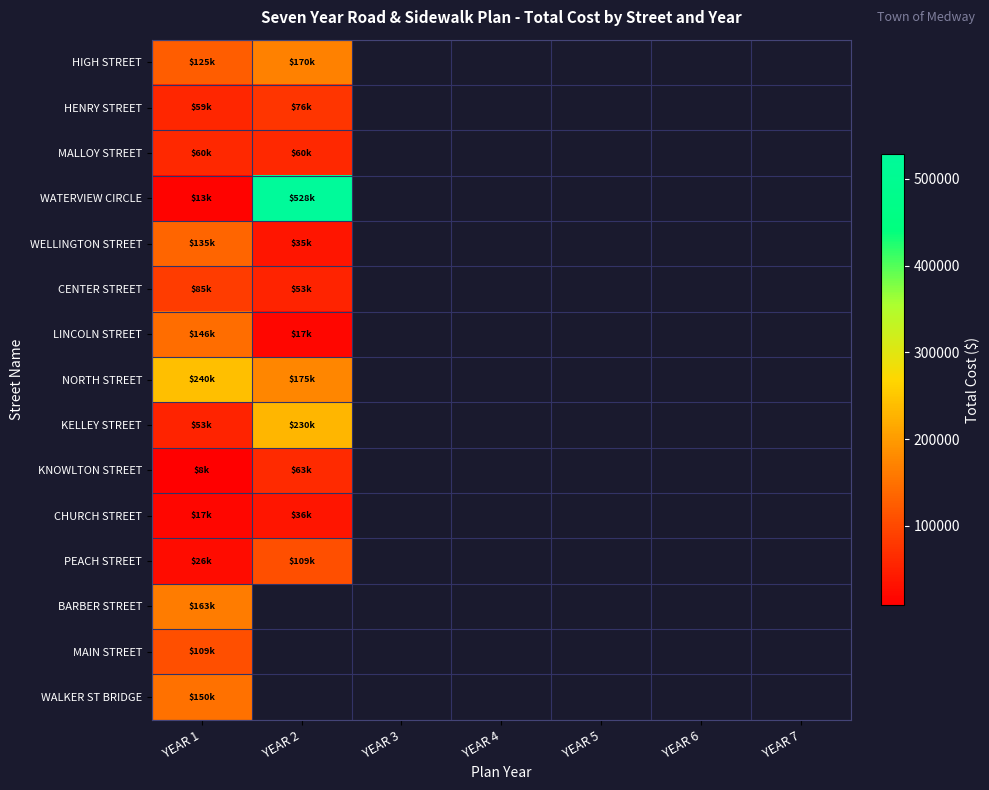

Is the value of KELLEY STREET at YEAR 1 greater than the value of WATERVIEW CIRCLE at YEAR 3?

No